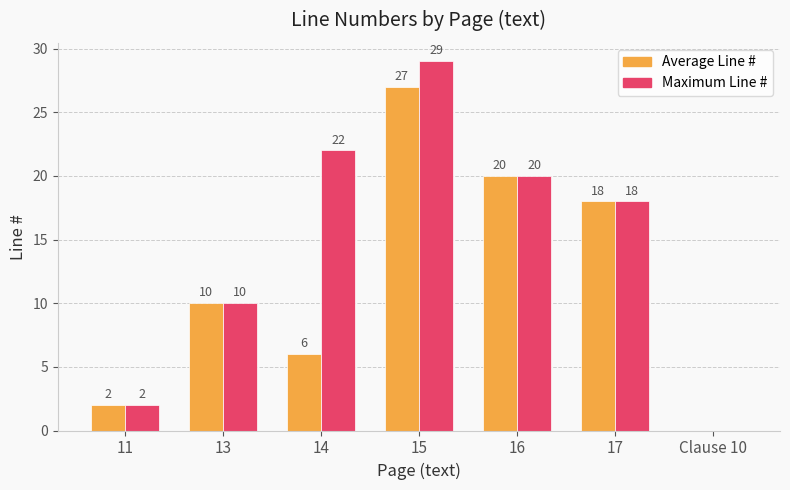

What is the highest value of the Average Line # series?

27